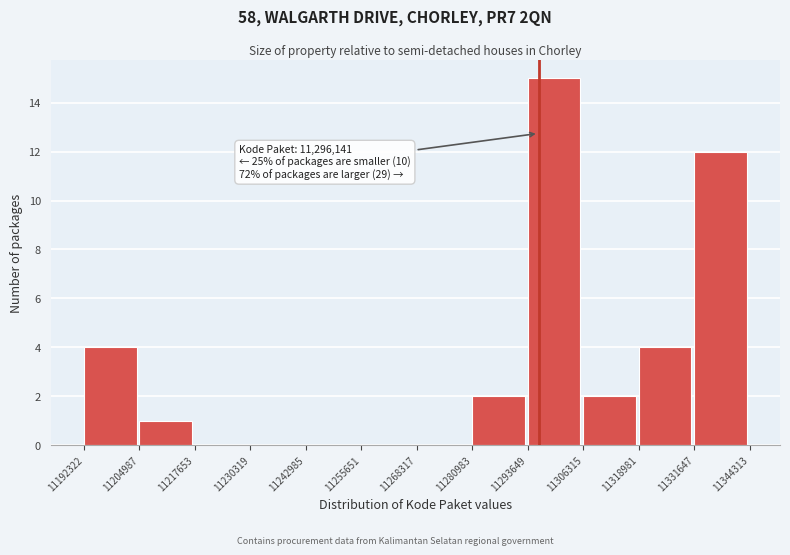

Which range on the x-axis has the tallest bar?

11293649 to 11306315